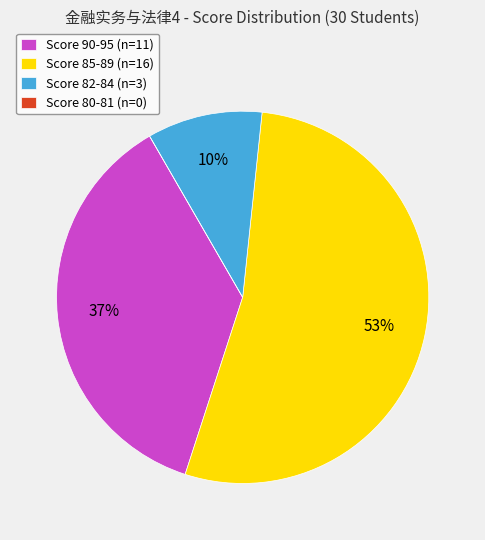

To the nearest percent, what is the average slice percentage?

25%